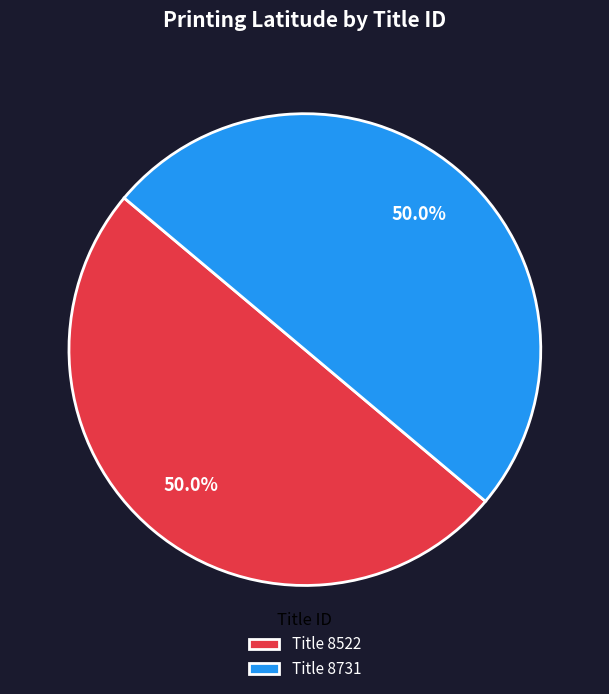

What is the total percentage of Title 8522 and Title 8731?

100.0%